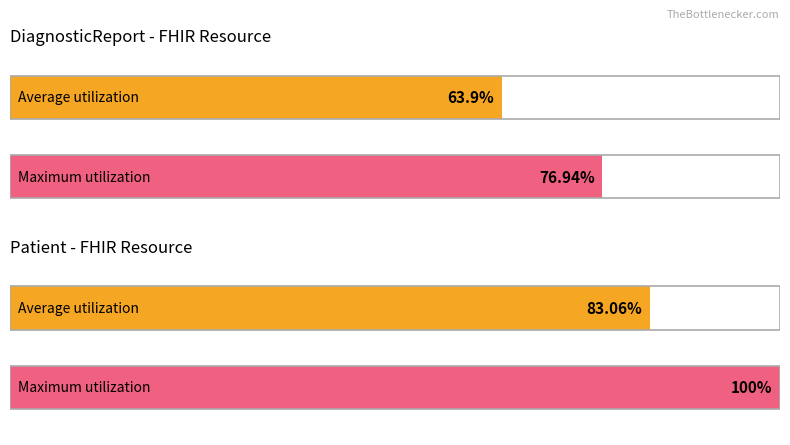

At how many categories does at least one series exceed 0?

4